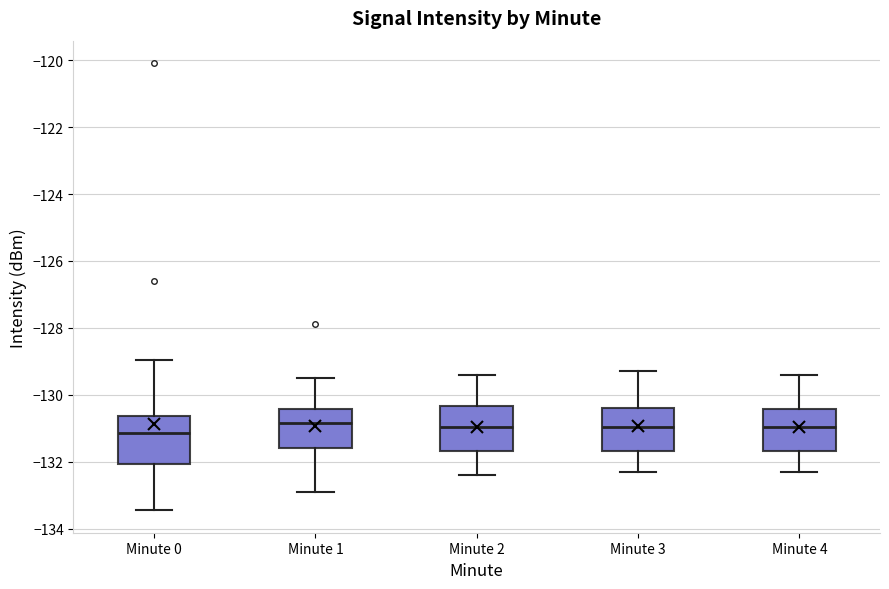

Reading left to right, transcribe this box plot: for each box, give where its median line is, the range the box spans, and where its two whiskers end, as read against the y-axis. The values are not printed on the chart, so give them approximately, as read against the axis.

Minute 0: median -131.2, box -132.0 to -130.6, whiskers -133.4 to -129.0
Minute 1: median -130.8, box -131.6 to -130.4, whiskers -132.8 to -129.4
Minute 2: median -131.0, box -131.6 to -130.4, whiskers -132.4 to -129.4
Minute 3: median -131.0, box -131.6 to -130.4, whiskers -132.2 to -129.2
Minute 4: median -131.0, box -131.6 to -130.4, whiskers -132.2 to -129.4